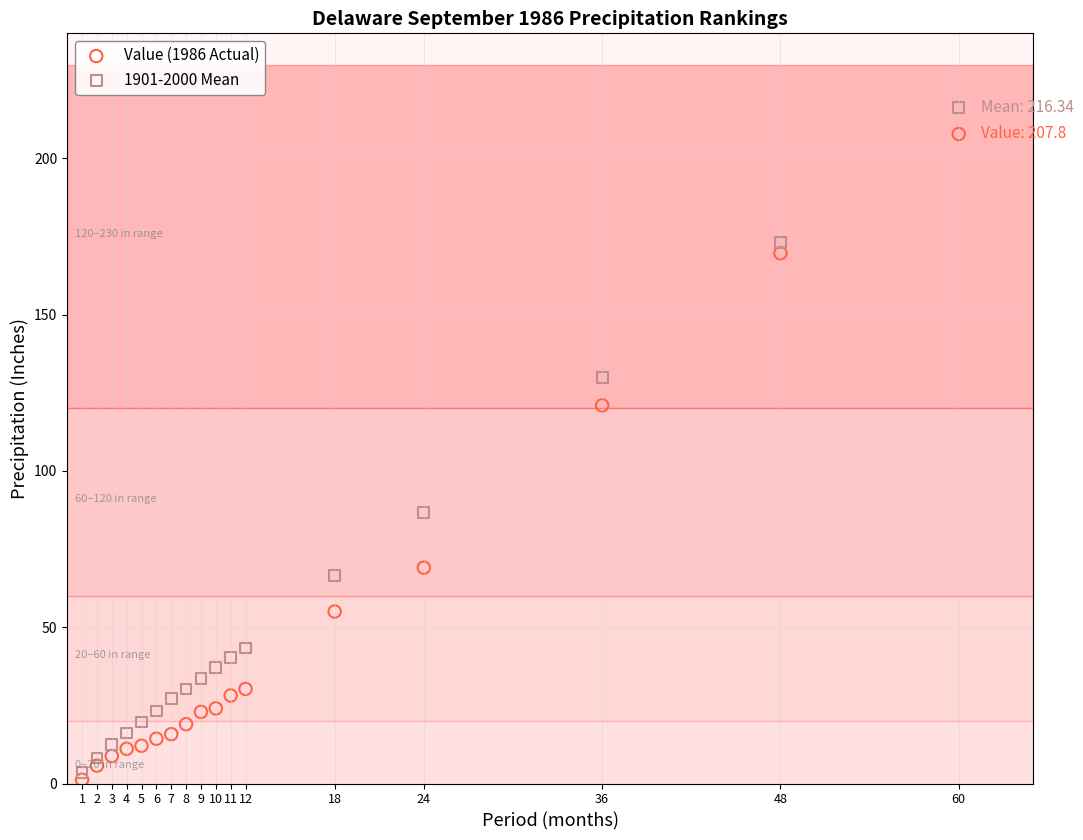

Across all series, what Y value is closest to 108?

121.0